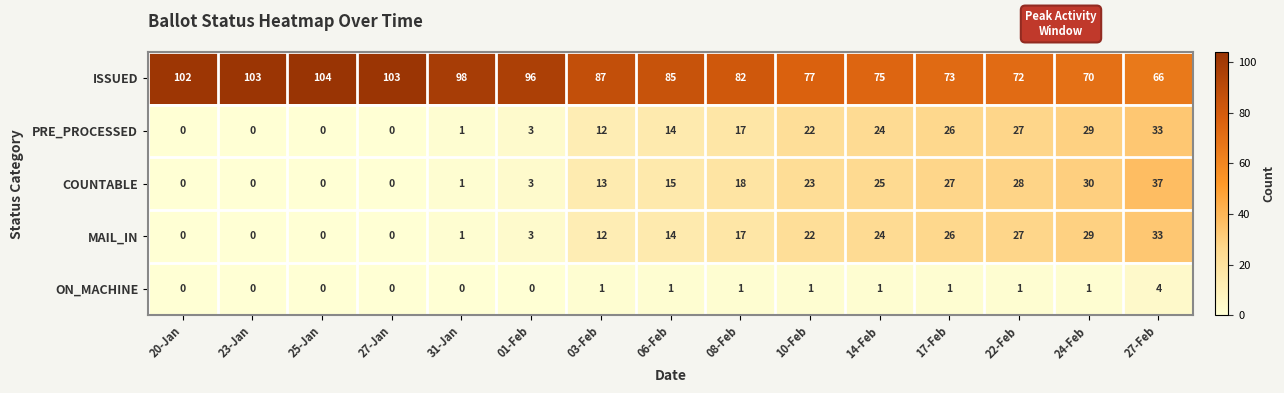

Read the ISSUED value at 20-Jan.

102